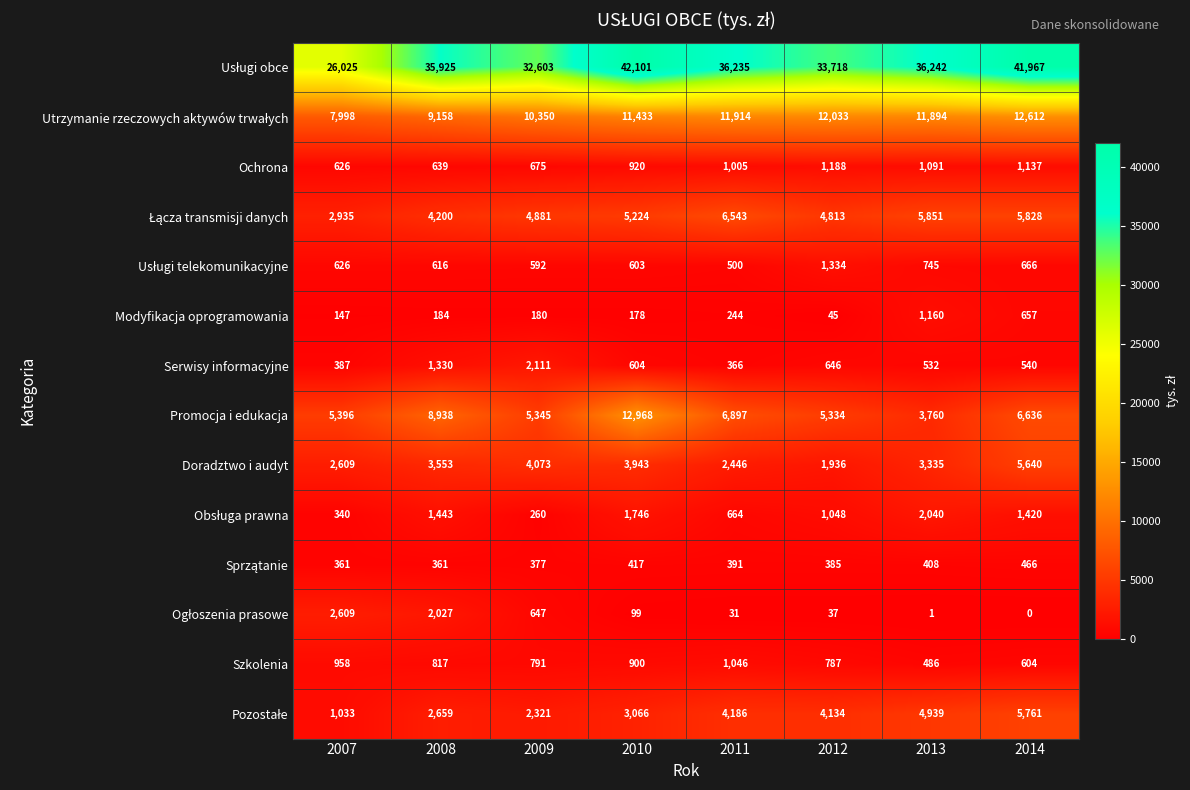

What is the total value across all series at 2013?

72484